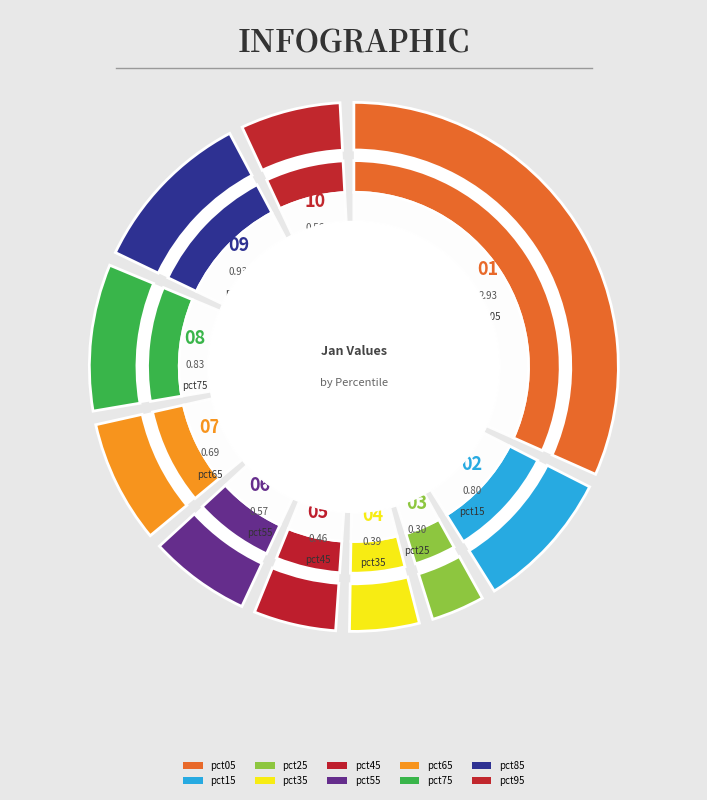

Rank the categories by value from lowest to highest.

pct25, pct35, pct45, pct95, pct55, pct65, pct15, pct75, pct85, pct05